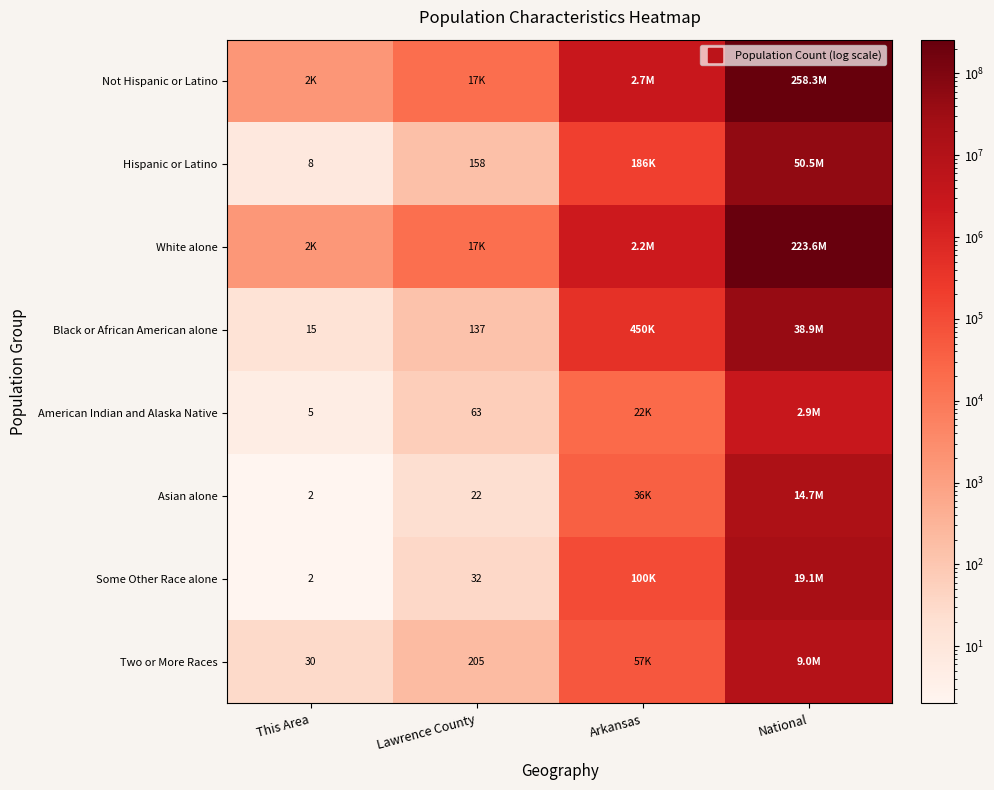

The Black or African American alone series shows 449895 at Arkansas. True or false?

True